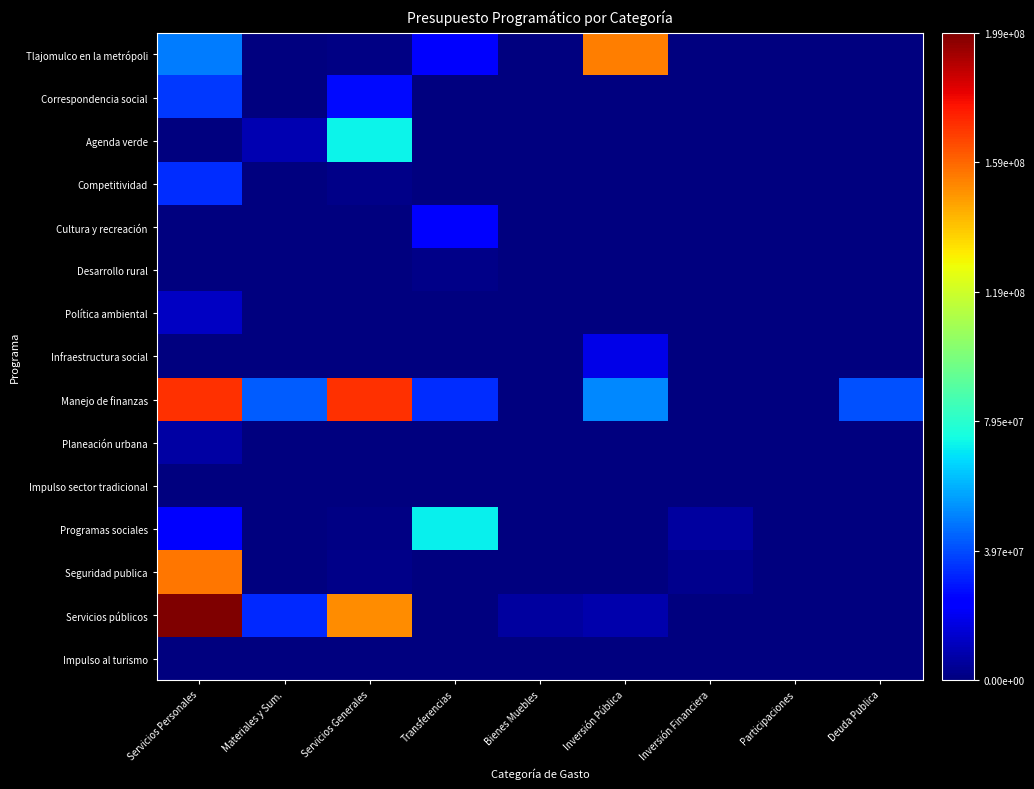

Reading left to right, transcribe all the data shown in this chart.

Tlajomulco en la metrópoli: Servicios Personales=0.2	Materiales y Sum.=0.0	Servicios Generales=0.0	Transferencias=0.1	Bienes Muebles=0.0	Inversión Pública=0.8	Inversión Financiera=0.0	Participaciones=0.0	Deuda Publica=0.0
Correspondencia social: Servicios Personales=0.2	Materiales y Sum.=0.0	Servicios Generales=0.1	Transferencias=0.0	Bienes Muebles=0.0	Inversión Pública=0.0	Inversión Financiera=0.0	Participaciones=0.0	Deuda Publica=0.0
Agenda verde: Servicios Personales=0.0	Materiales y Sum.=0.0	Servicios Generales=0.4	Transferencias=0.0	Bienes Muebles=0.0	Inversión Pública=0.0	Inversión Financiera=0.0	Participaciones=0.0	Deuda Publica=0.0
Competitividad: Servicios Personales=0.2	Materiales y Sum.=0.0	Servicios Generales=0.0	Transferencias=0.0	Bienes Muebles=0.0	Inversión Pública=0.0	Inversión Financiera=0.0	Participaciones=0.0	Deuda Publica=0.0
Cultura y recreación: Servicios Personales=0.0	Materiales y Sum.=0.0	Servicios Generales=0.0	Transferencias=0.1	Bienes Muebles=0.0	Inversión Pública=0.0	Inversión Financiera=0.0	Participaciones=0.0	Deuda Publica=0.0
Desarrollo rural: Servicios Personales=0.0	Materiales y Sum.=0.0	Servicios Generales=0.0	Transferencias=0.0	Bienes Muebles=0.0	Inversión Pública=0.0	Inversión Financiera=0.0	Participaciones=0.0	Deuda Publica=0.0
Política ambiental: Servicios Personales=0.1	Materiales y Sum.=0.0	Servicios Generales=0.0	Transferencias=0.0	Bienes Muebles=0.0	Inversión Pública=0.0	Inversión Financiera=0.0	Participaciones=0.0	Deuda Publica=0.0
Infraestructura social: Servicios Personales=0.0	Materiales y Sum.=0.0	Servicios Generales=0.0	Transferencias=0.0	Bienes Muebles=0.0	Inversión Pública=0.1	Inversión Financiera=0.0	Participaciones=0.0	Deuda Publica=0.0
Manejo de finanzas: Servicios Personales=0.9	Materiales y Sum.=0.2	Servicios Generales=0.9	Transferencias=0.2	Bienes Muebles=0.0	Inversión Pública=0.3	Inversión Financiera=0.0	Participaciones=0.0	Deuda Publica=0.2
Planeación urbana: Servicios Personales=0.0	Materiales y Sum.=0.0	Servicios Generales=0.0	Transferencias=0.0	Bienes Muebles=0.0	Inversión Pública=0.0	Inversión Financiera=0.0	Participaciones=0.0	Deuda Publica=0.0
Impulso sector tradicional: Servicios Personales=0.0	Materiales y Sum.=0.0	Servicios Generales=0.0	Transferencias=0.0	Bienes Muebles=0.0	Inversión Pública=0.0	Inversión Financiera=0.0	Participaciones=0.0	Deuda Publica=0.0
Programas sociales: Servicios Personales=0.1	Materiales y Sum.=0.0	Servicios Generales=0.0	Transferencias=0.4	Bienes Muebles=0.0	Inversión Pública=0.0	Inversión Financiera=0.0	Participaciones=0.0	Deuda Publica=0.0
Seguridad publica: Servicios Personales=0.8	Materiales y Sum.=0.0	Servicios Generales=0.0	Transferencias=0.0	Bienes Muebles=0.0	Inversión Pública=0.0	Inversión Financiera=0.0	Participaciones=0.0	Deuda Publica=0.0
Servicios públicos: Servicios Personales=1.0	Materiales y Sum.=0.2	Servicios Generales=0.8	Transferencias=0.0	Bienes Muebles=0.0	Inversión Pública=0.0	Inversión Financiera=0.0	Participaciones=0.0	Deuda Publica=0.0
Impulso al turismo: Servicios Personales=0.0	Materiales y Sum.=0.0	Servicios Generales=0.0	Transferencias=0.0	Bienes Muebles=0.0	Inversión Pública=0.0	Inversión Financiera=0.0	Participaciones=0.0	Deuda Publica=0.0